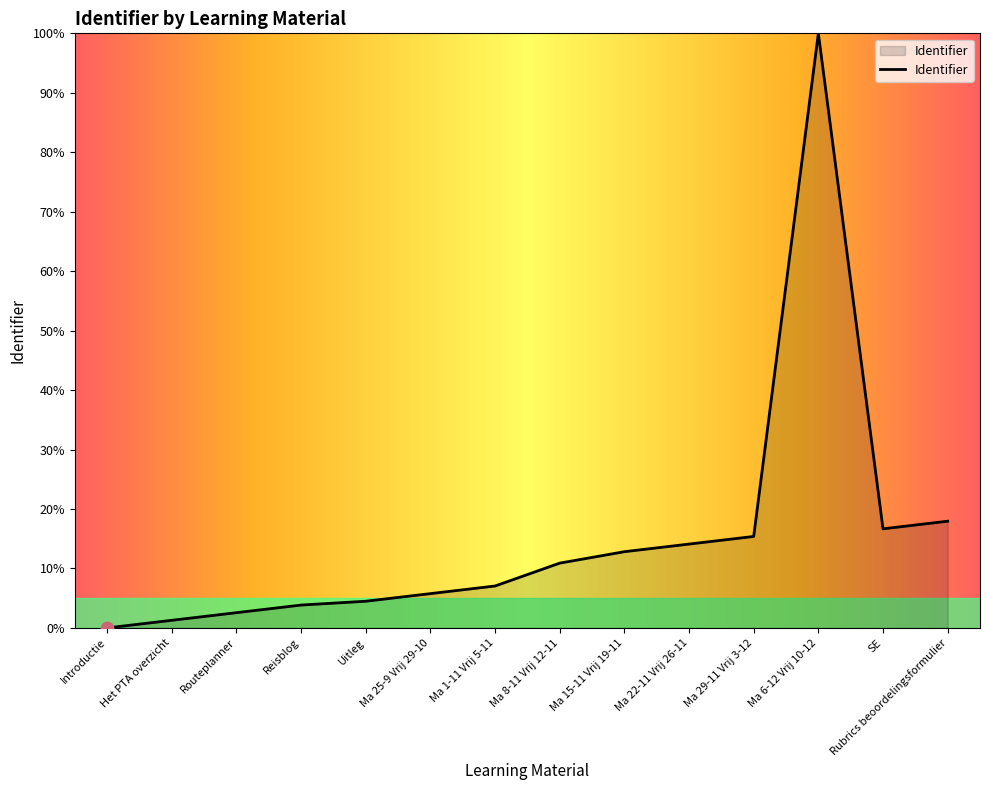

What is the change in value from Ma 8-11 Vrij 12-11 to SE?

+5.8